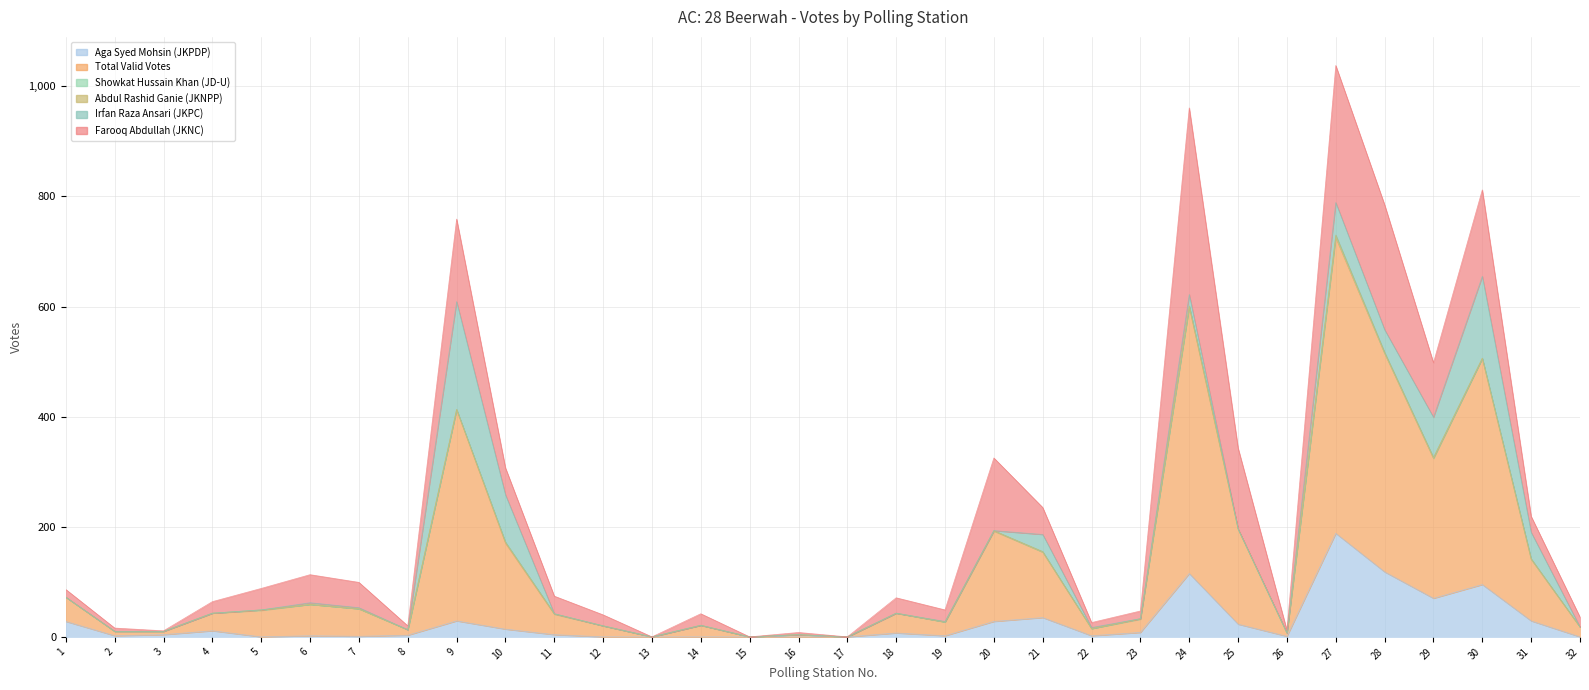

How many distinct data groups are displayed?

6